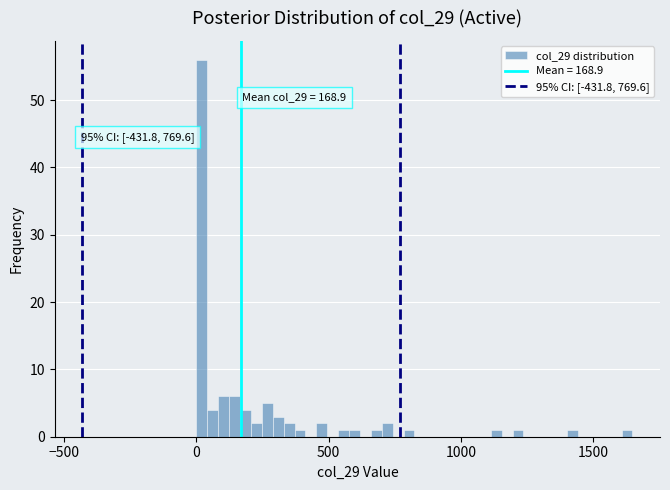

Read against the x-axis, roughly where is the centre of the tallest bar?

0